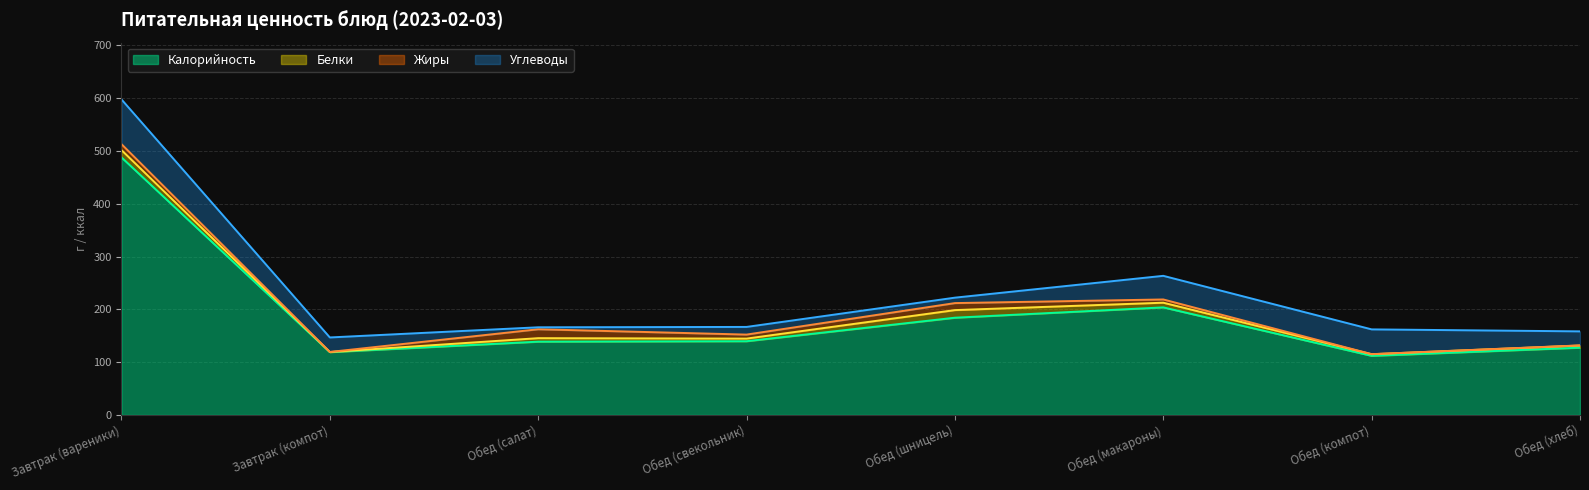

What is the spread (max minus min) of values at Обед (свекольник)?

134.7